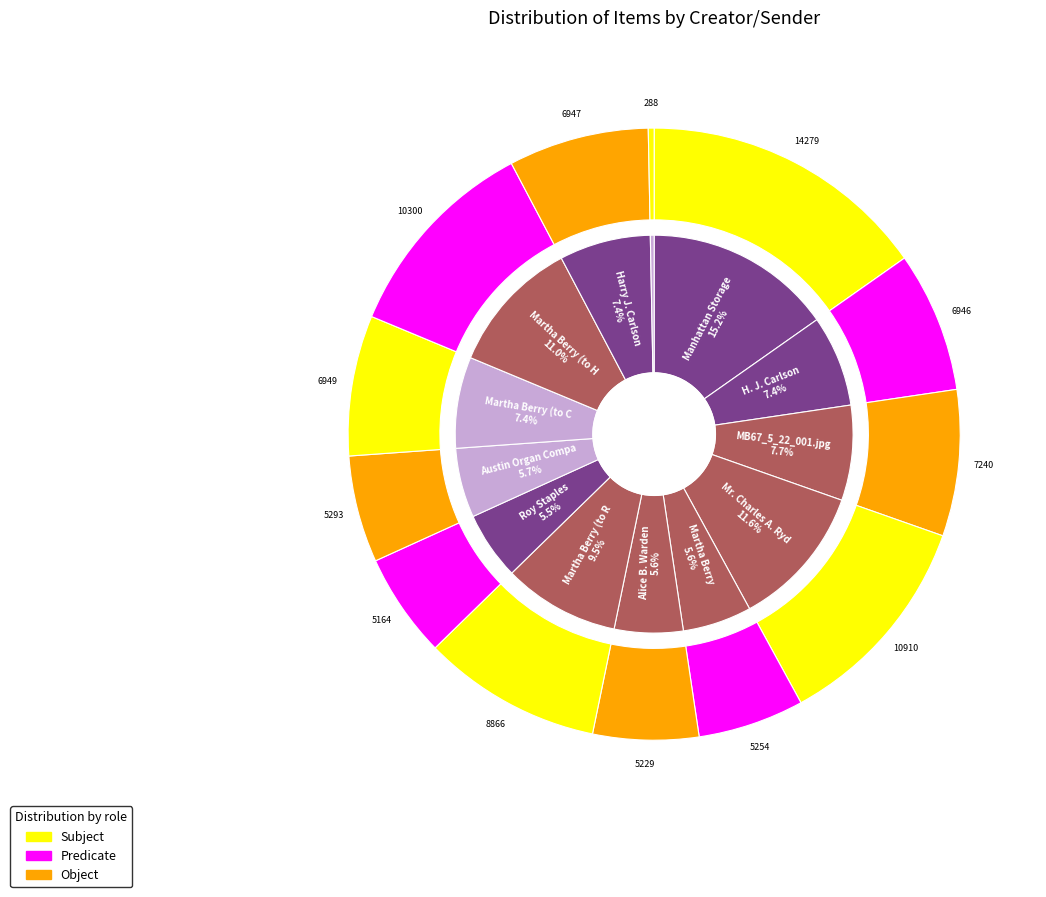

To the nearest percent, what is the difference between the Martha Berry (to Carlson) and Mr. Charles A. Ryder slice percentages?

4%